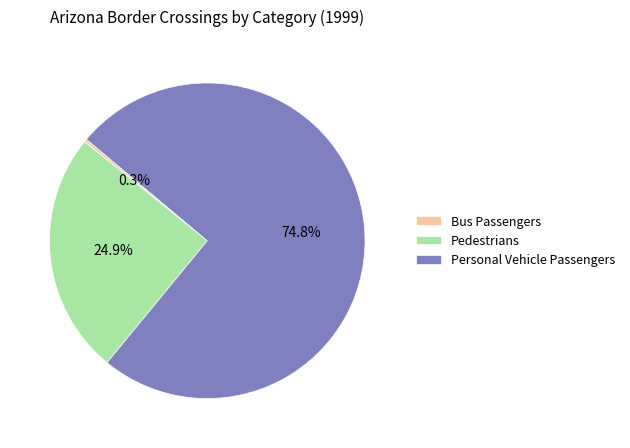

To the nearest percent, what portion does Personal Vehicle Passengers represent?

75%